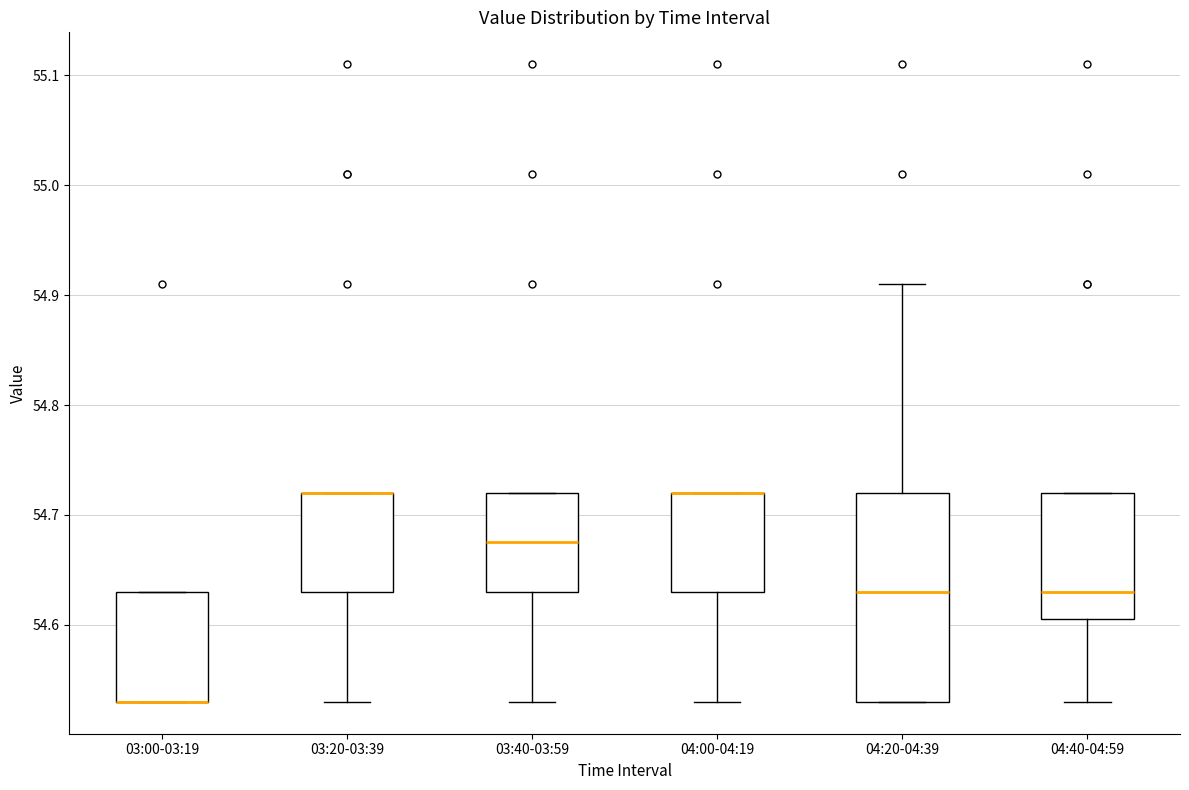

Where is the upper edge of the box for 03:40-03:59 on the y-axis? The values are not printed on the chart, so give them approximately, as read against the axis.

54.72